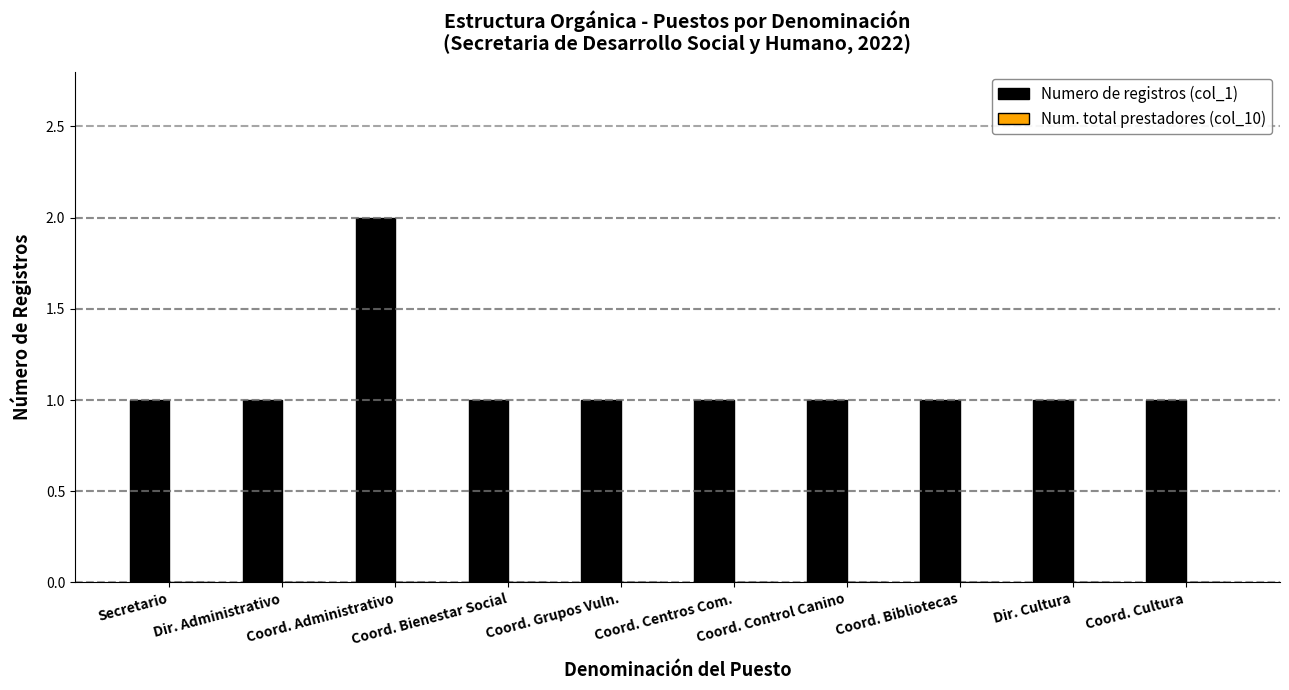

What position from the right is Dir. Cultura?

2